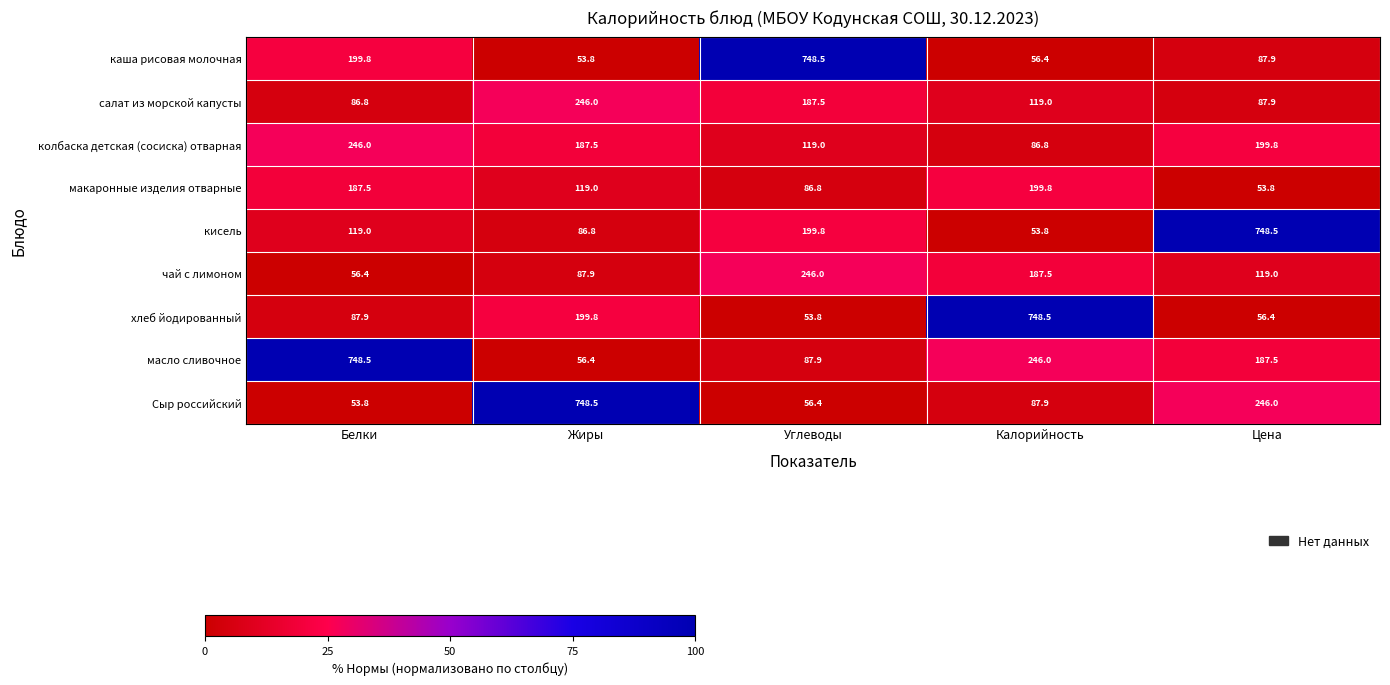

Rank the series at Углеводы from highest to lowest value.

каша рисовая молочная, чай с лимоном, кисель, салат из морской капусты, колбаска детская (сосиска) отварная, масло сливочное, макаронные изделия отварные, Сыр российский, хлеб йодированный